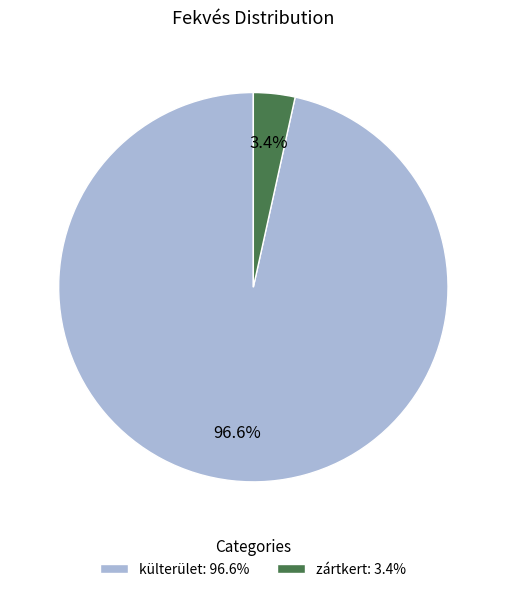

Does külterület account for over 50% of the chart?

Yes